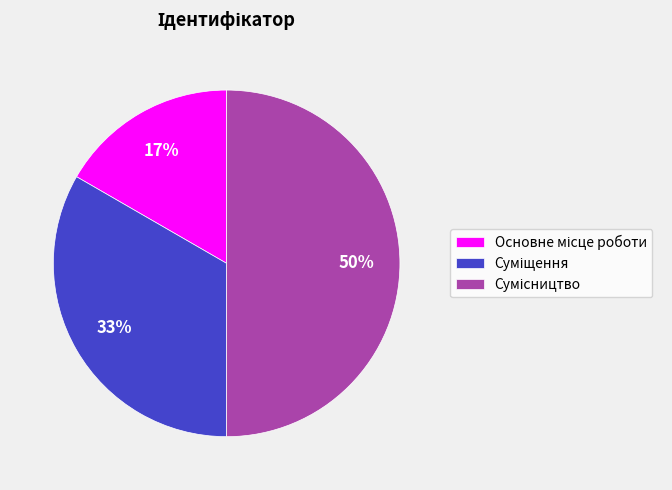

To the nearest percent, what is the average slice percentage?

33%